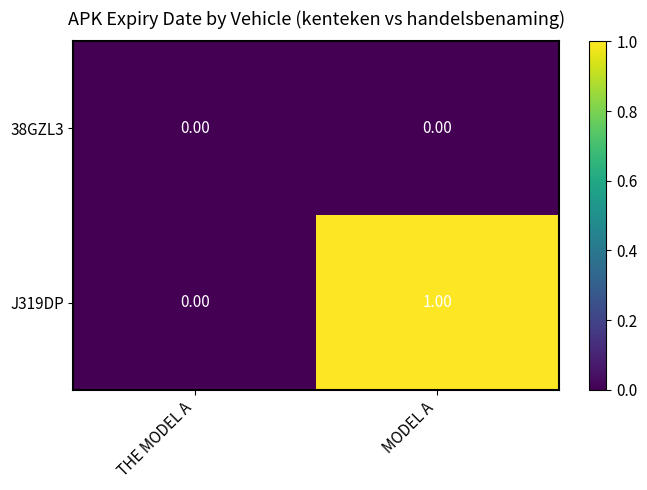

At which category is the sum across all series the highest?

MODEL A